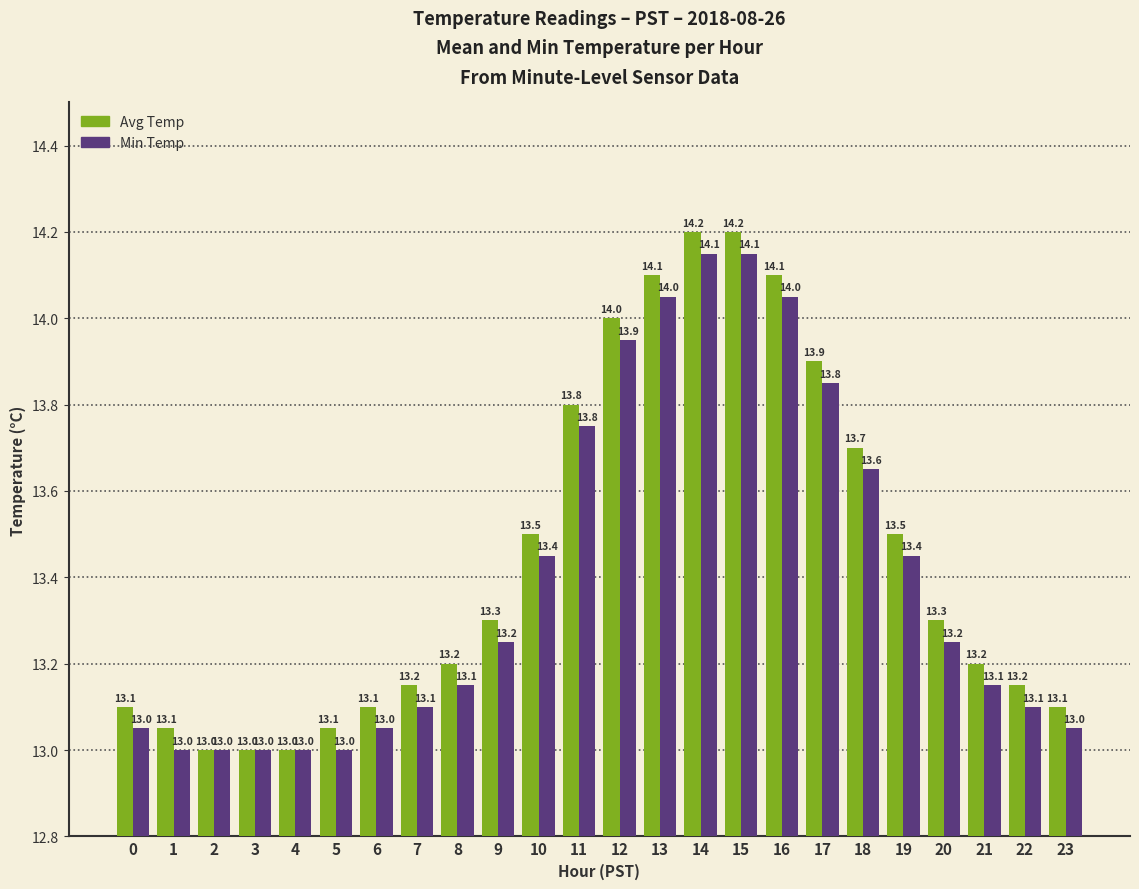

What is the greatest value displayed?

14.2